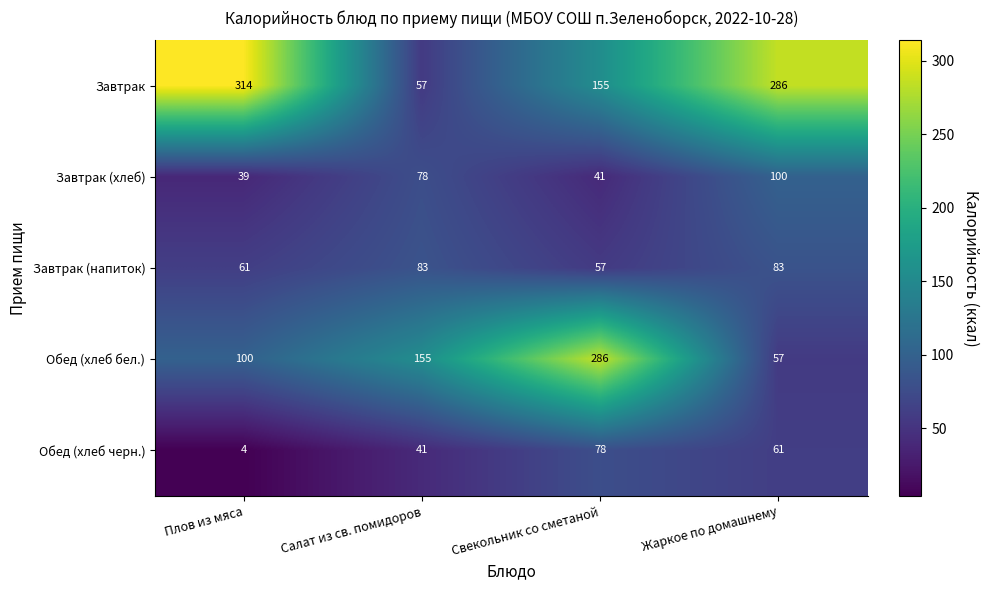

Reading right to left, what are all the values shown in this chart?

Завтрак: 286	155	57	314
Завтрак (хлеб): 100	41	78	39
Завтрак (напиток): 83	57	83	61
Обед (хлеб бел.): 57	286	155	100
Обед (хлеб черн.): 61	78	41	4